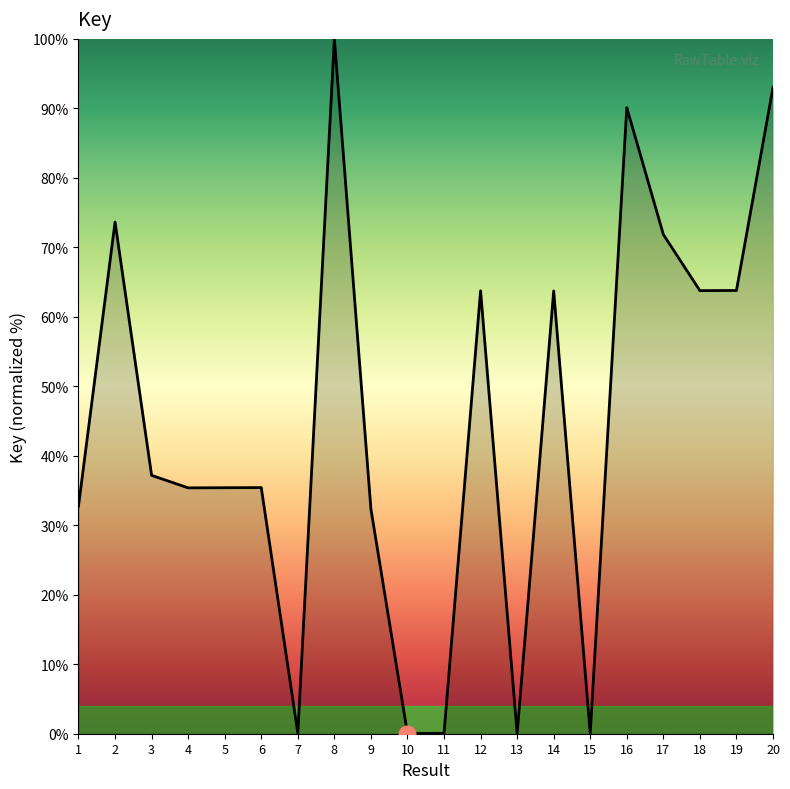

What is the average value?

44.6